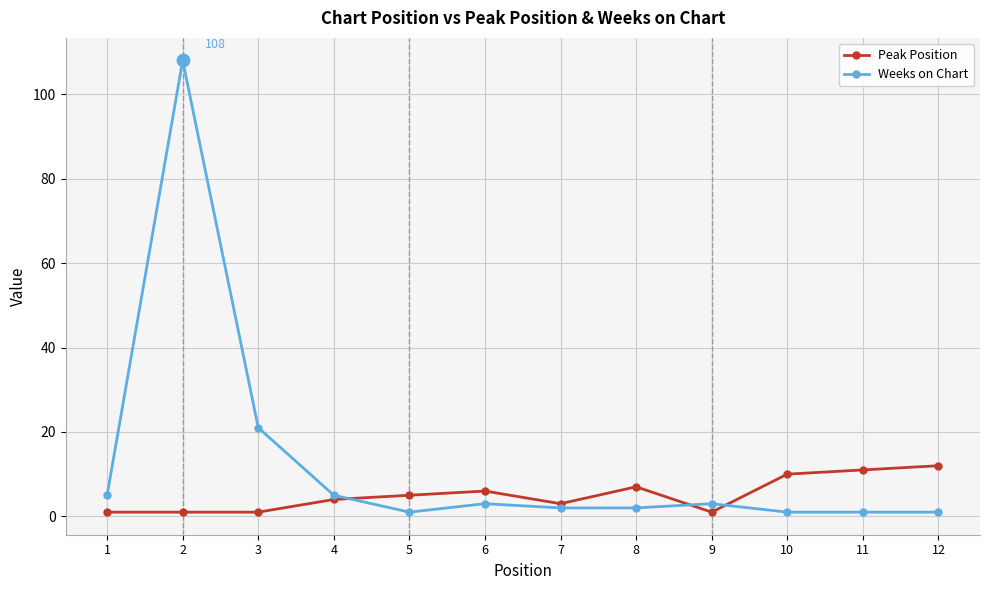

At which category is the sum across all series the highest?

2